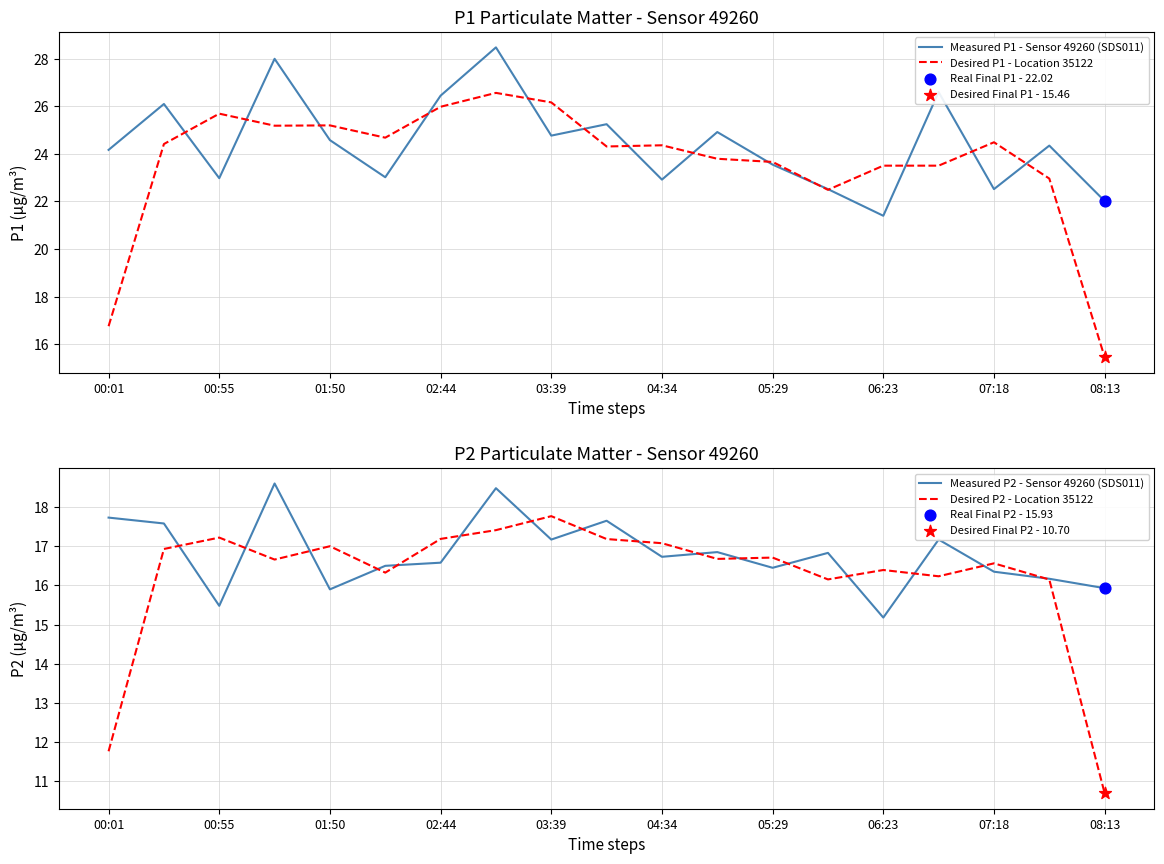

Which series contains the lowest Y value?

Desired P2 - Location 35122